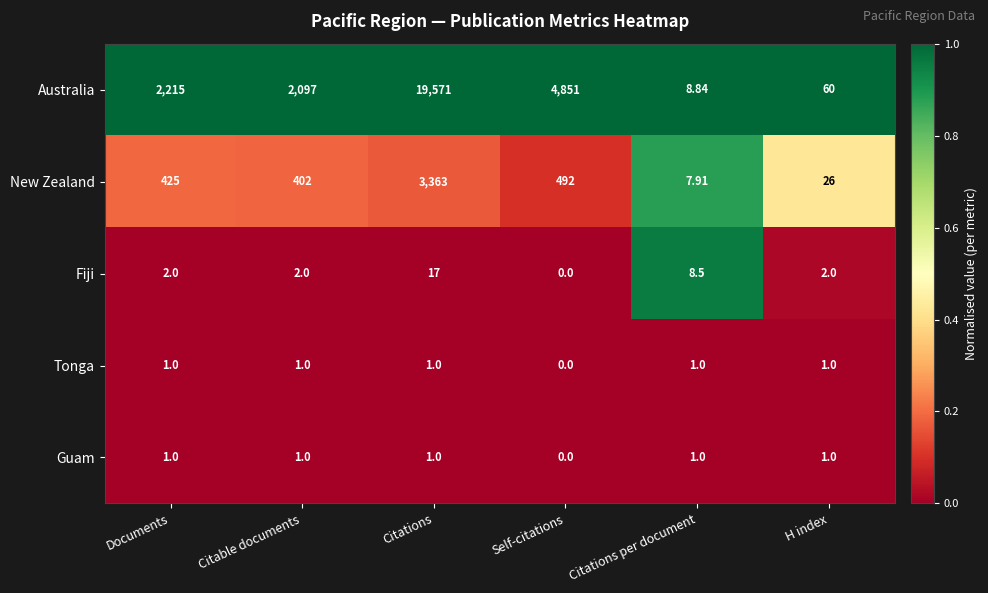

Which series has the largest total across all categories?

Australia